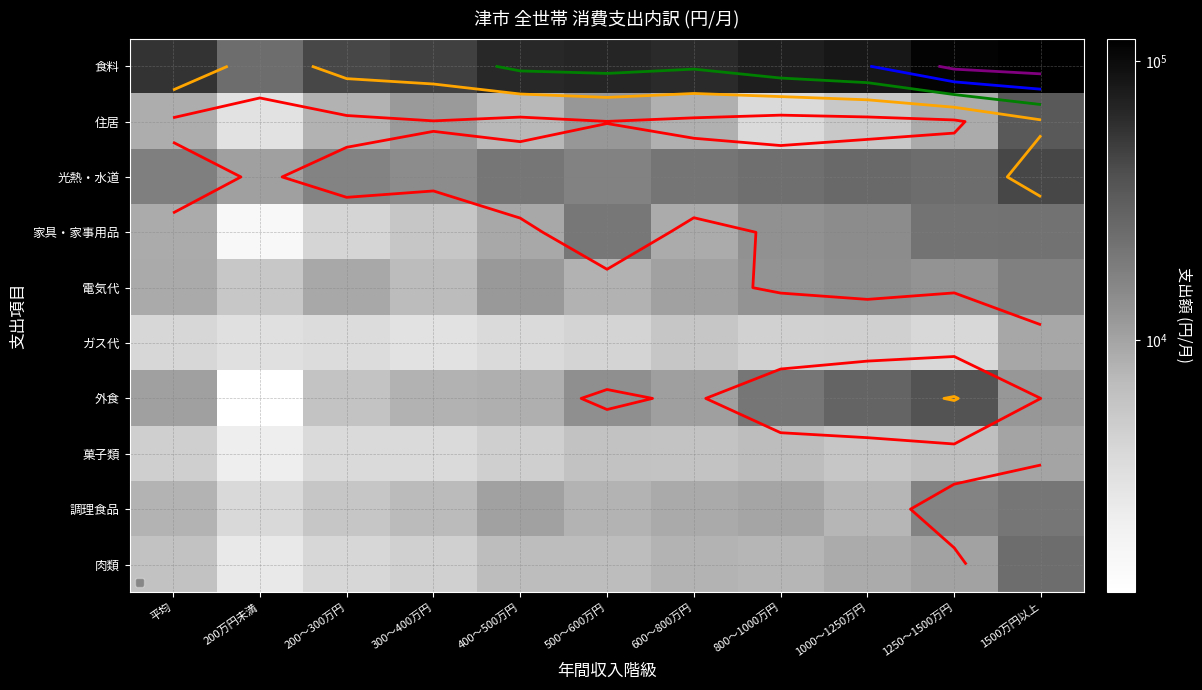

What is the spread (max minus min) of values at 400～500万円?

61427